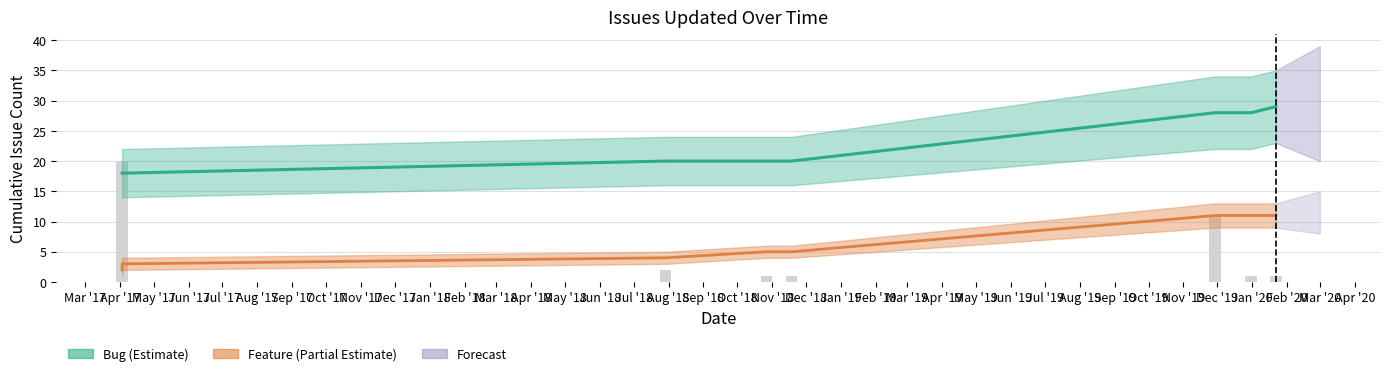

Is it true that Feature (Partial Estimate) equals 3 at Sep '17?

False